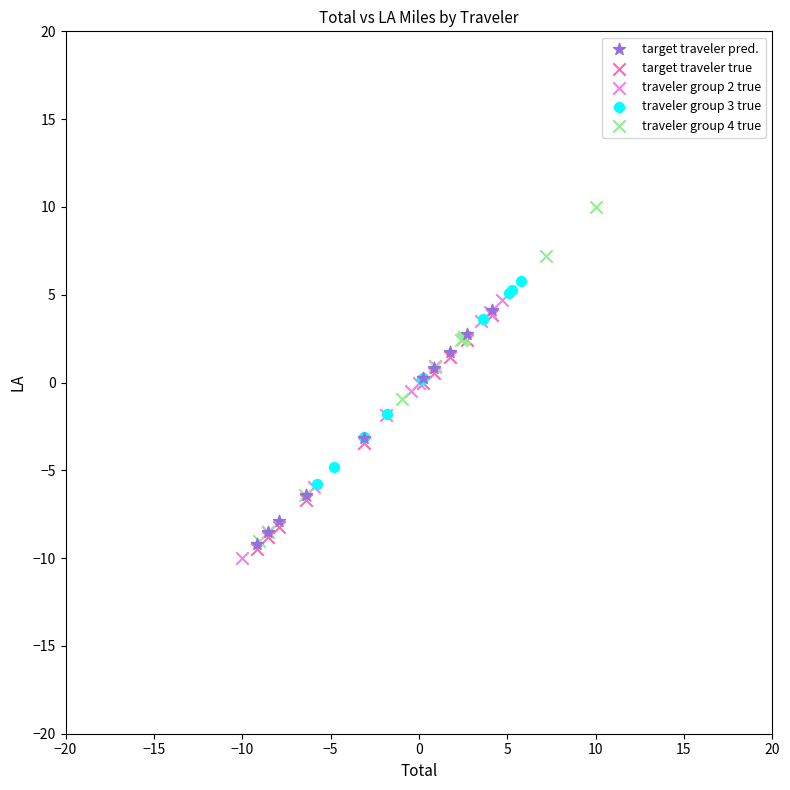

What are all the series names shown in the legend?

target traveler pred., target traveler true, traveler group 2 true, traveler group 3 true, traveler group 4 true